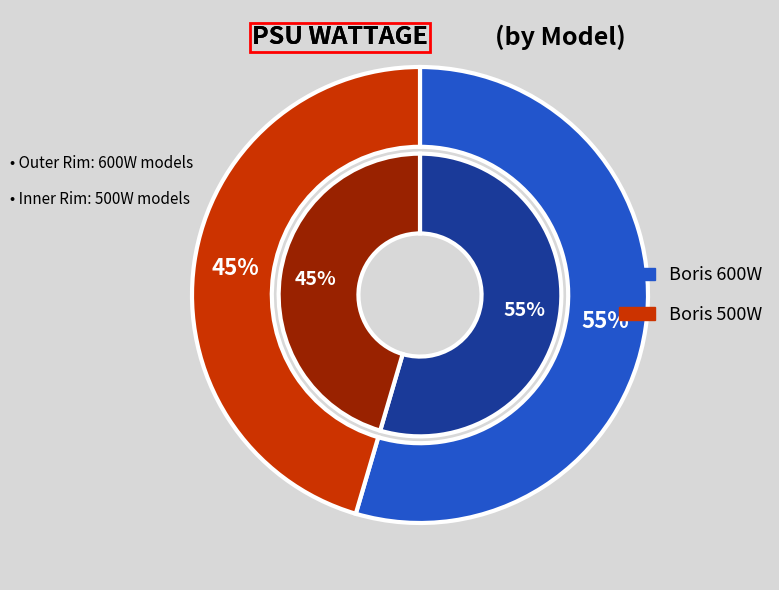

True or false: Boris 600W accounts for 55% of the total.

True